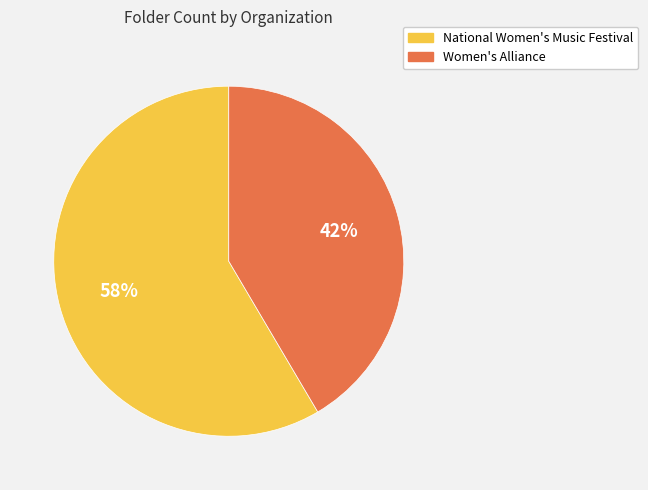

To the nearest percent, what is the average slice percentage?

50%